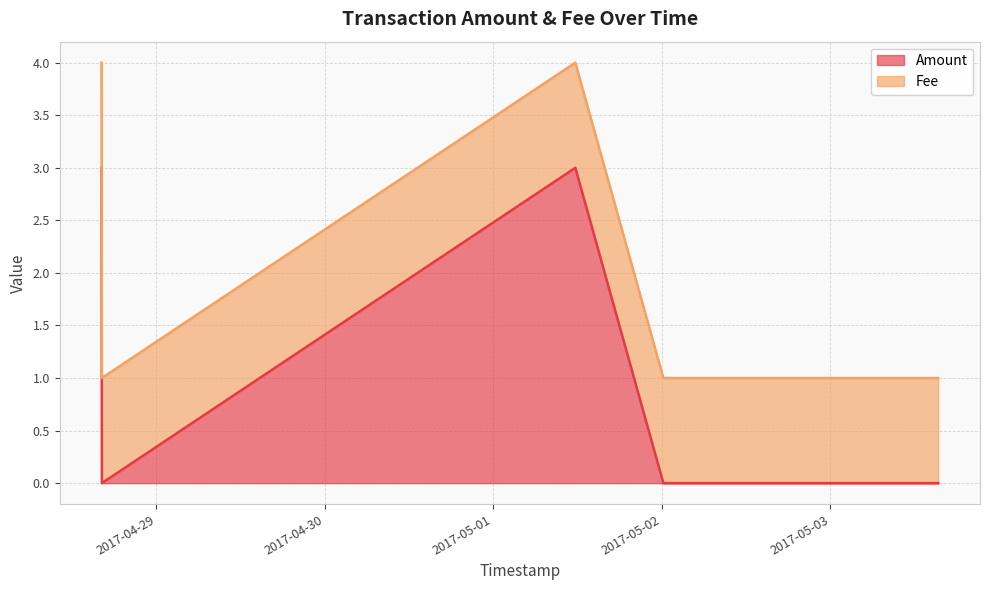

List the labels in order of value, largest first.

2017-04-28 16:10:39, 2017-05-01 11:39:38, 2017-04-28 16:14:00, 2017-05-02 00:11:55, 2017-05-02 00:54:26, 2017-05-03 15:20:10